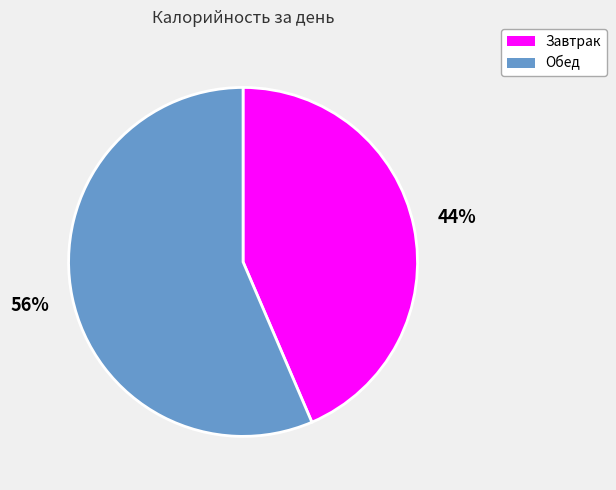

Is it true that Завтрак is 44% of the pie?

True